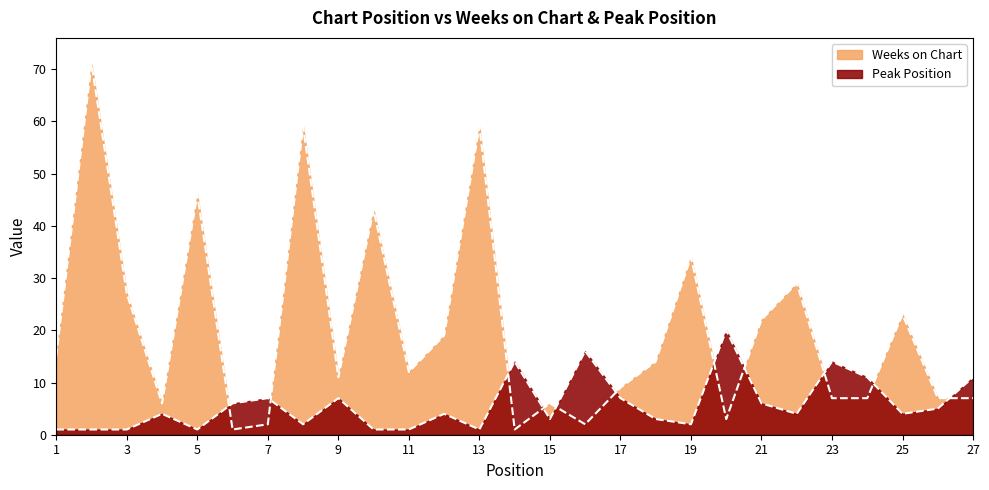

Reading left to right, extract all data points from this chart.

Weeks on Chart: 1=15	2=71	3=27	4=6	5=46	6=1	7=2	8=59	9=11	10=43	11=12	12=19	13=59	14=1	15=6	16=2	17=9	18=14	19=34	20=3	21=22	22=29	23=7	24=7	25=23	26=7	27=7
Peak Position: 1=1	2=1	3=1	4=4	5=1	6=6	7=7	8=2	9=7	10=1	11=1	12=4	13=1	14=14	15=3	16=16	17=7	18=3	19=2	20=20	21=6	22=4	23=14	24=11	25=4	26=5	27=11